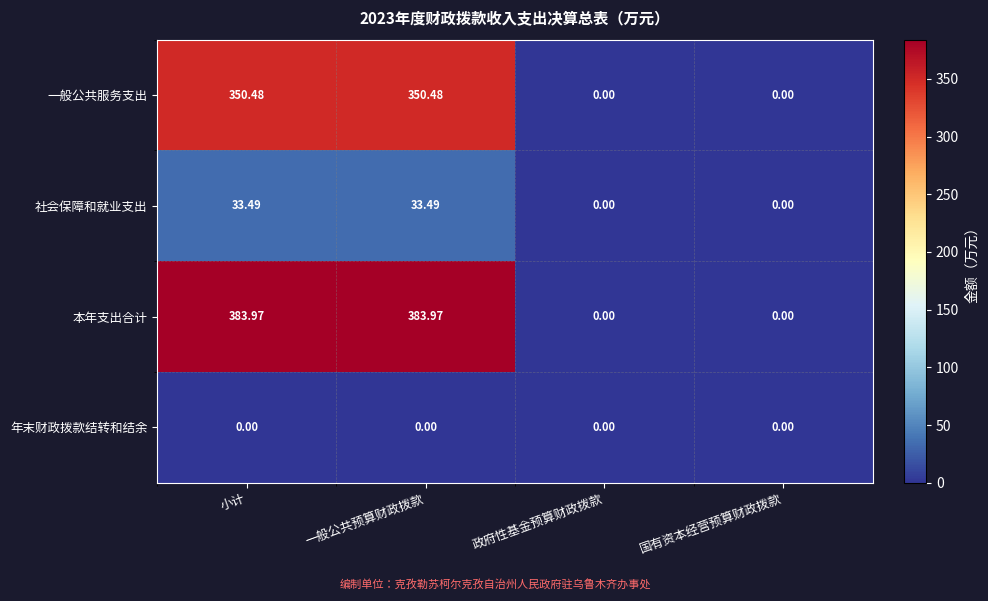

Count the number of categories in the chart.

4